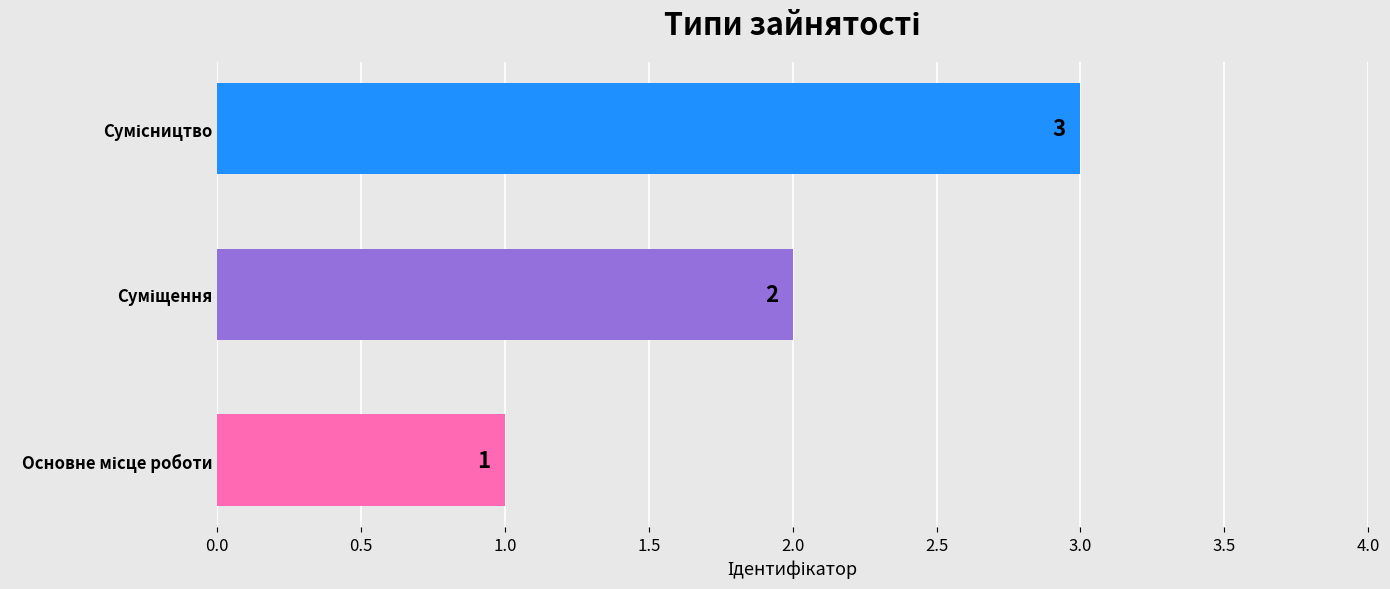

How many values are between 1 and 3?

3